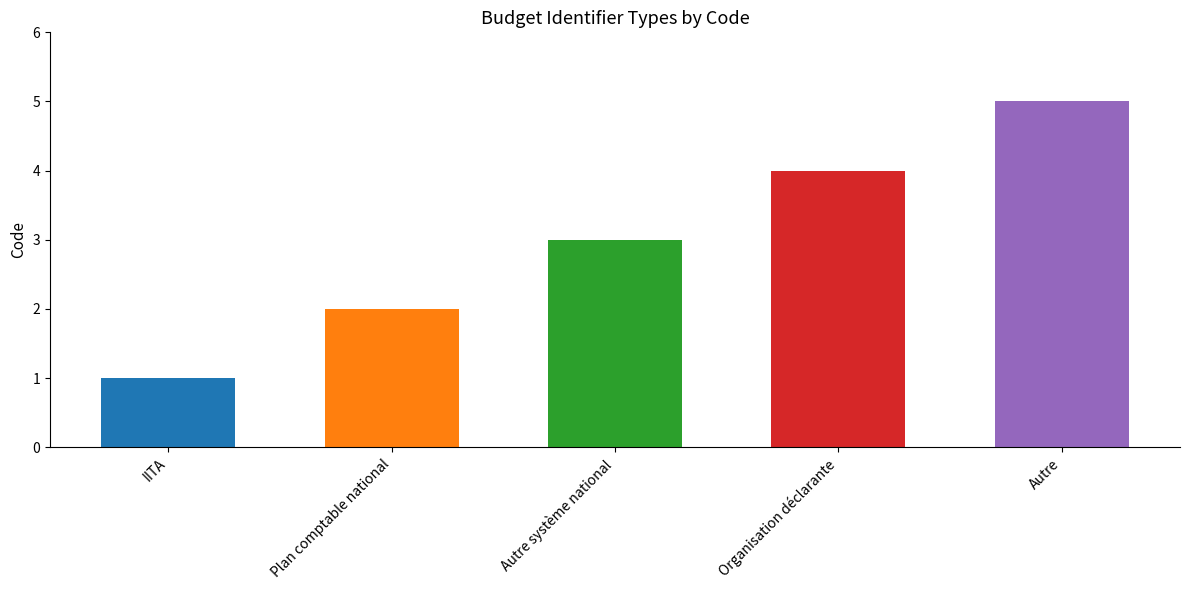

What is the maximum value shown in the chart?

5